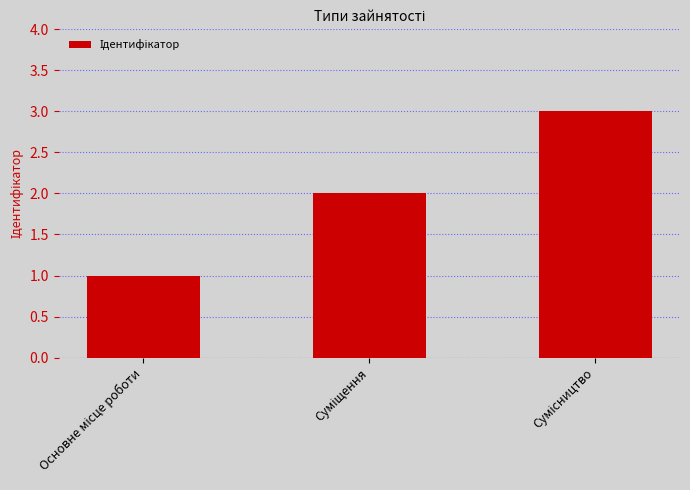

How many values are below 2?

1